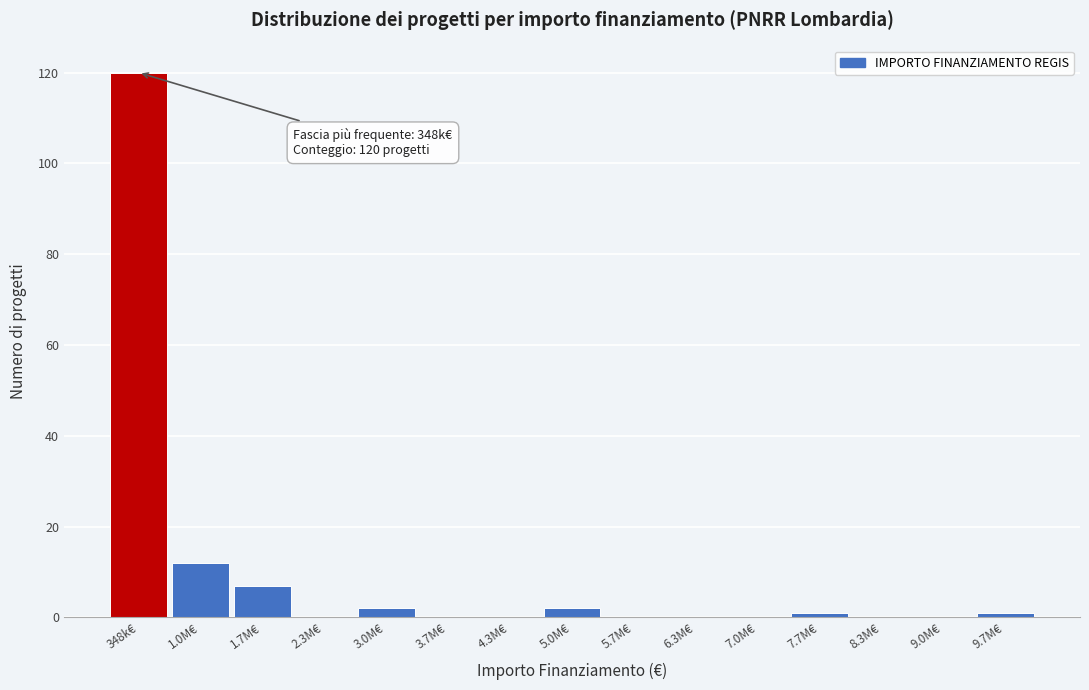

Reading left to right, extract all data points from this chart.

348k€=120	1.0M€=12	1.7M€=7	2.3M€=0	3.0M€=2	3.7M€=0	4.3M€=0	5.0M€=2	5.7M€=0	6.3M€=0	7.0M€=0	7.7M€=1	8.3M€=0	9.0M€=0	9.7M€=1